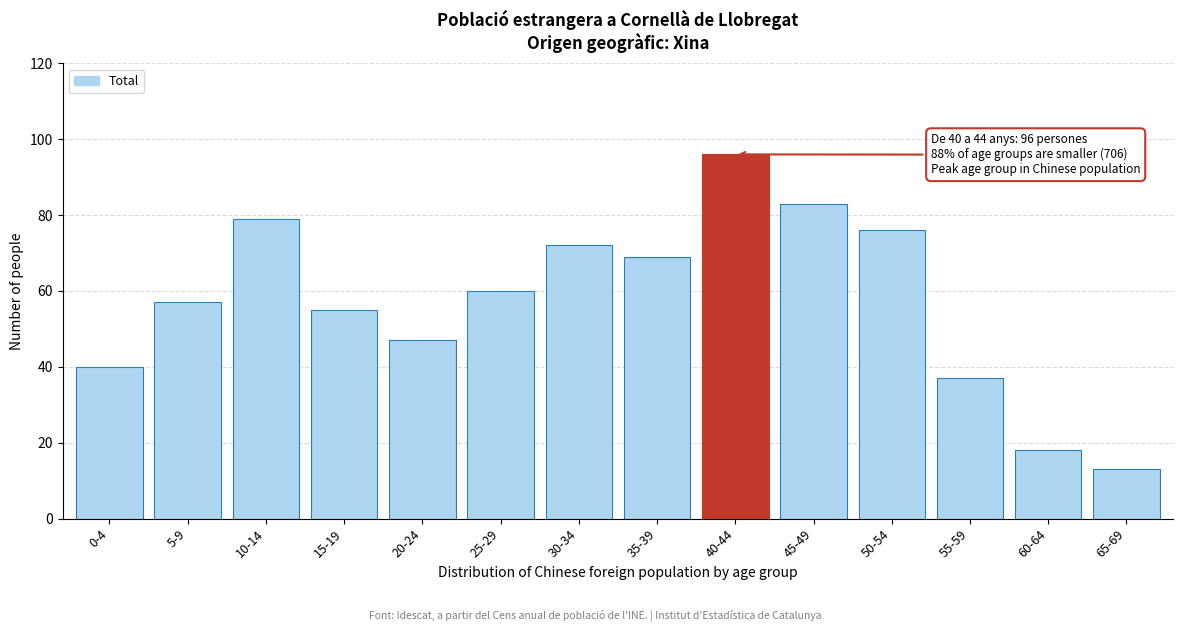

Reading left to right, transcribe all the data shown in this chart.

40	57	79	55	47	60	72	69	96	83	76	37	18	13